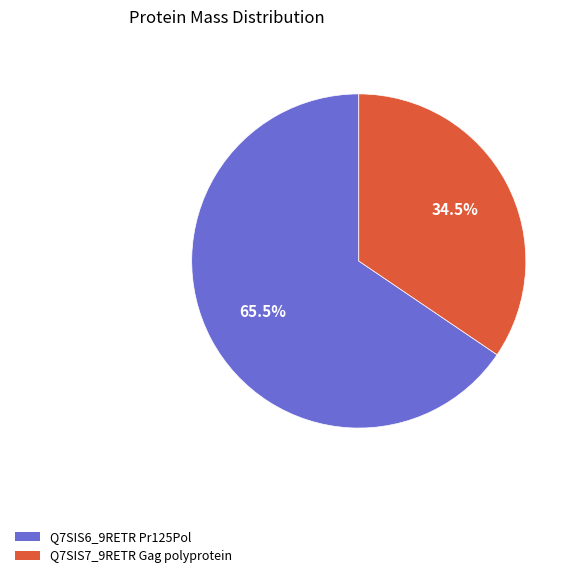

Approximately how many times larger is the value at Q7SIS7_9RETR Gag polyprotein compared to Q7SIS6_9RETR Pr125Pol?

0.5